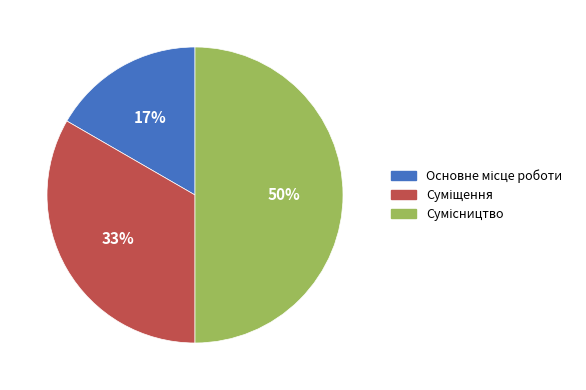

How many slices are in this pie chart?

3